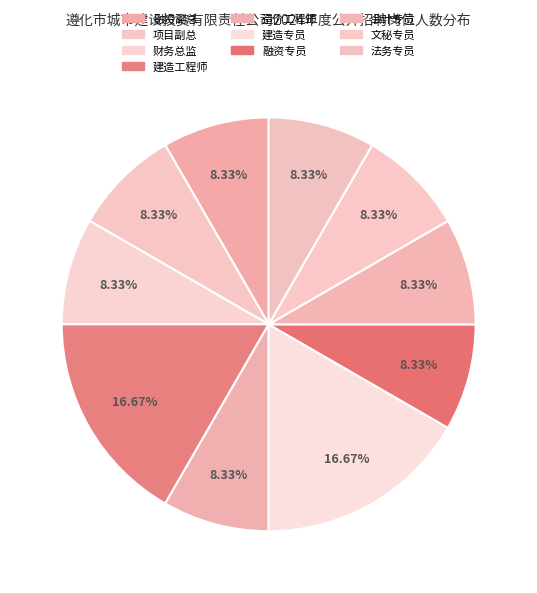

Does 文秘专员 represent more than half of the total?

No